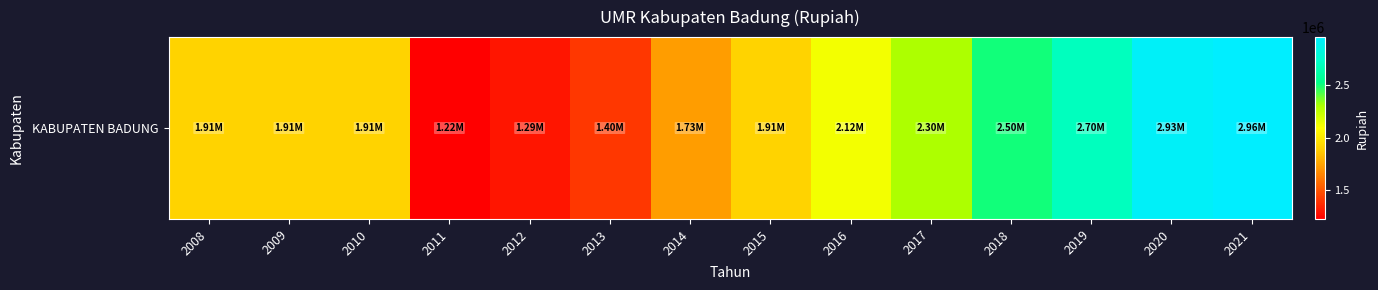

What value does the data have at 2013?

1401000